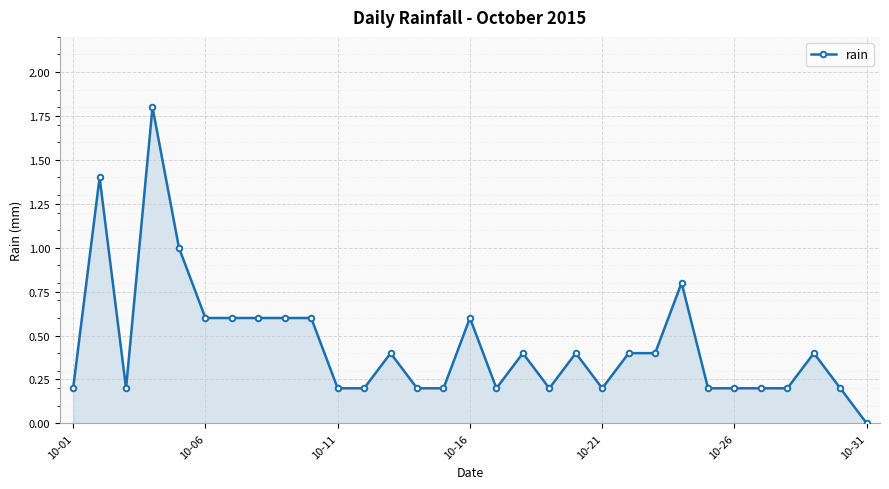

What is the difference between the maximum and minimum values?

1.8